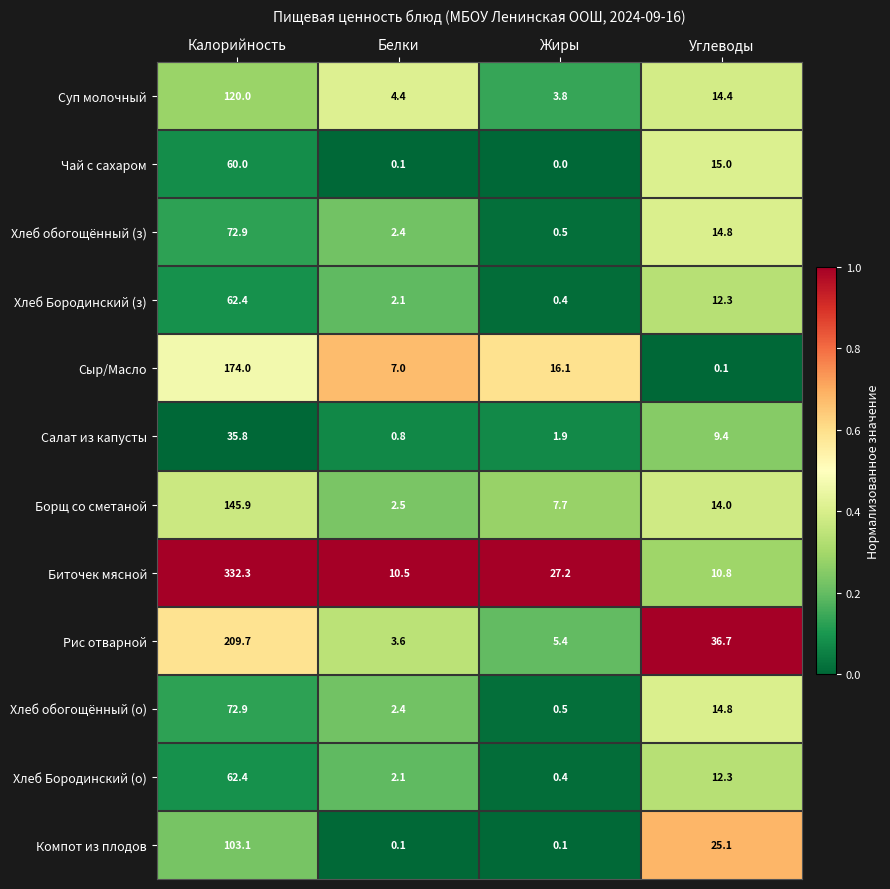

What is the difference between the Сыр/Масло values at Жиры and Белки?

9.1